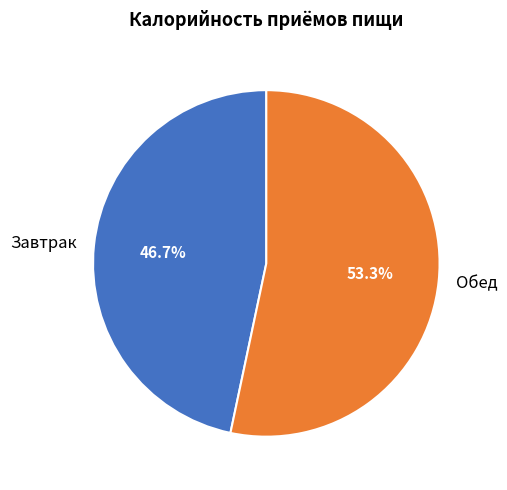

What percentage is the Завтрак slice, to the nearest percent?

47%